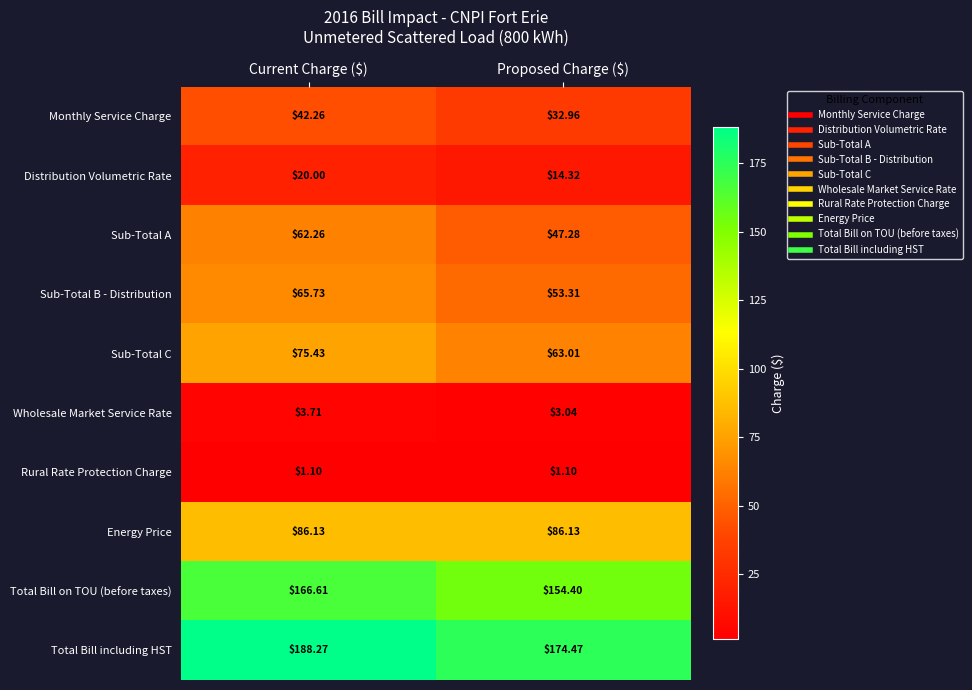

Which series has the largest total across all categories?

Total Bill including HST